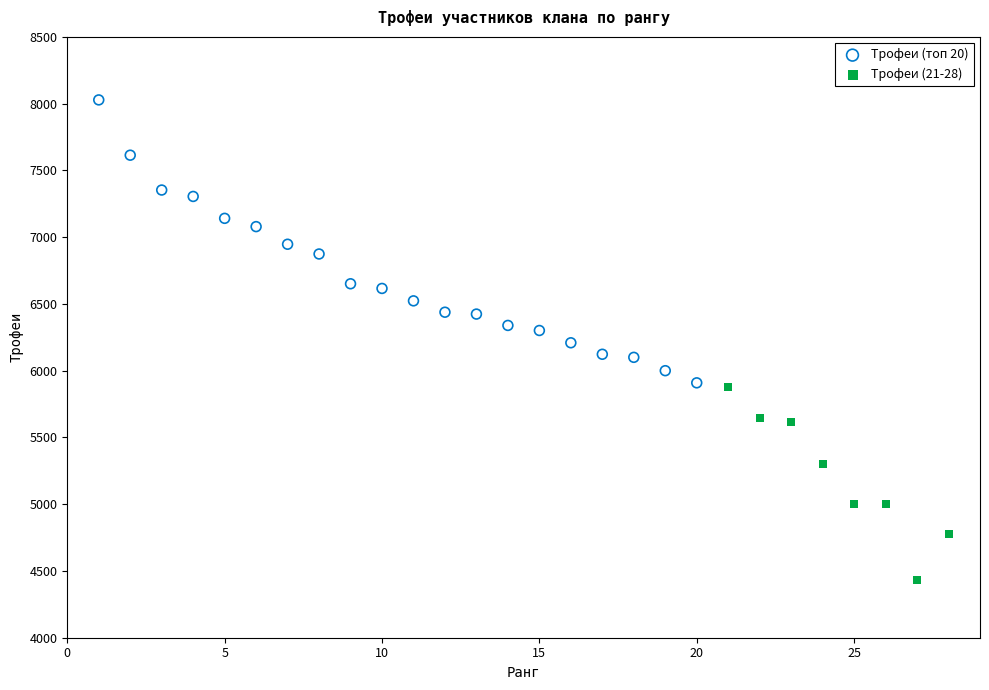

Which series contains the lowest Y value?

Трофеи (21-28)